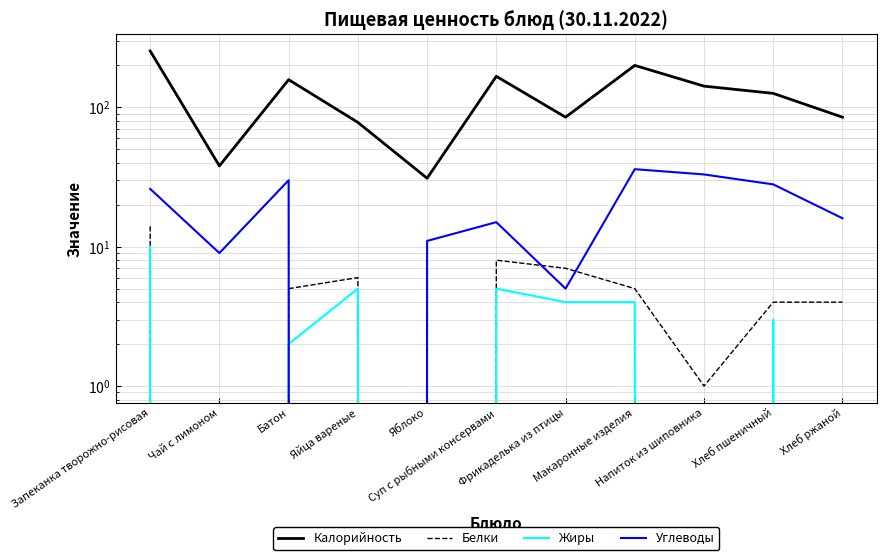

What position from the left is Фрикаделька из птицы?

7